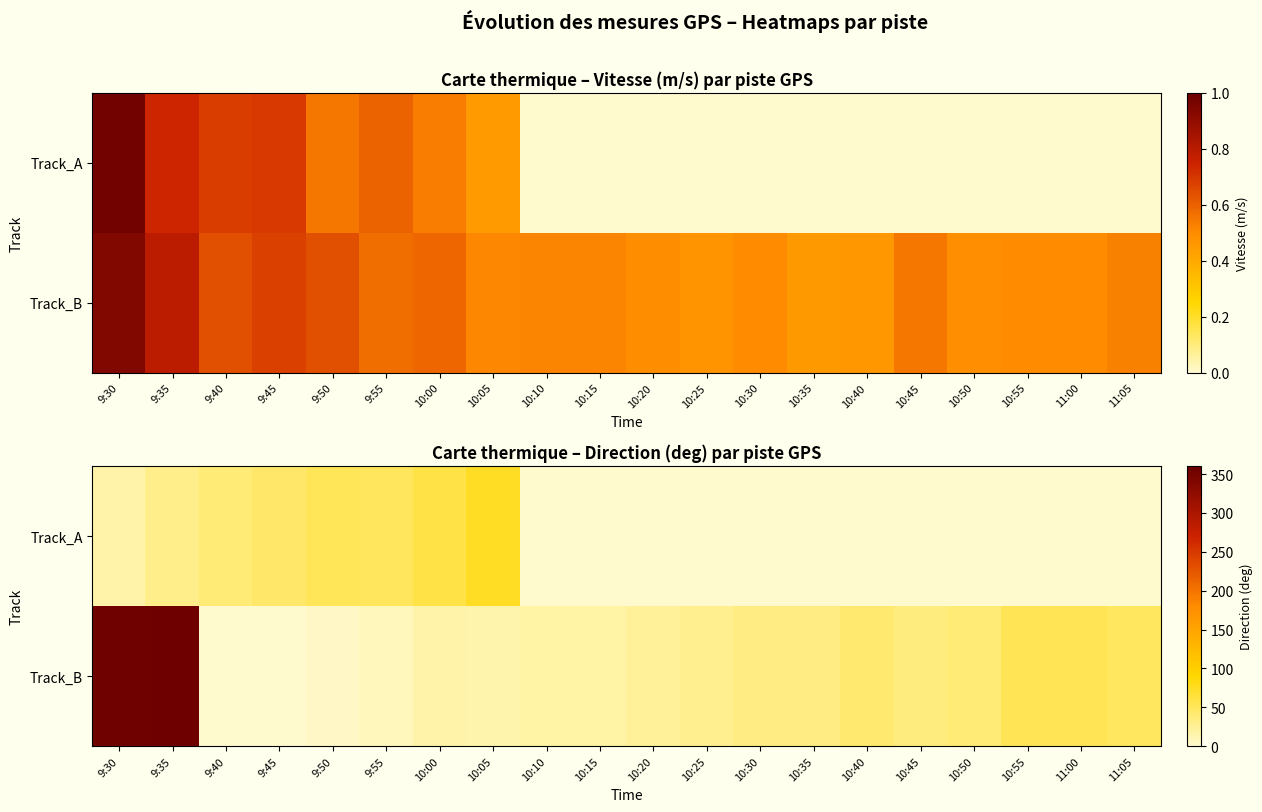

What is the sum of the Track_A values at 10:25 and 9:30?

16.6